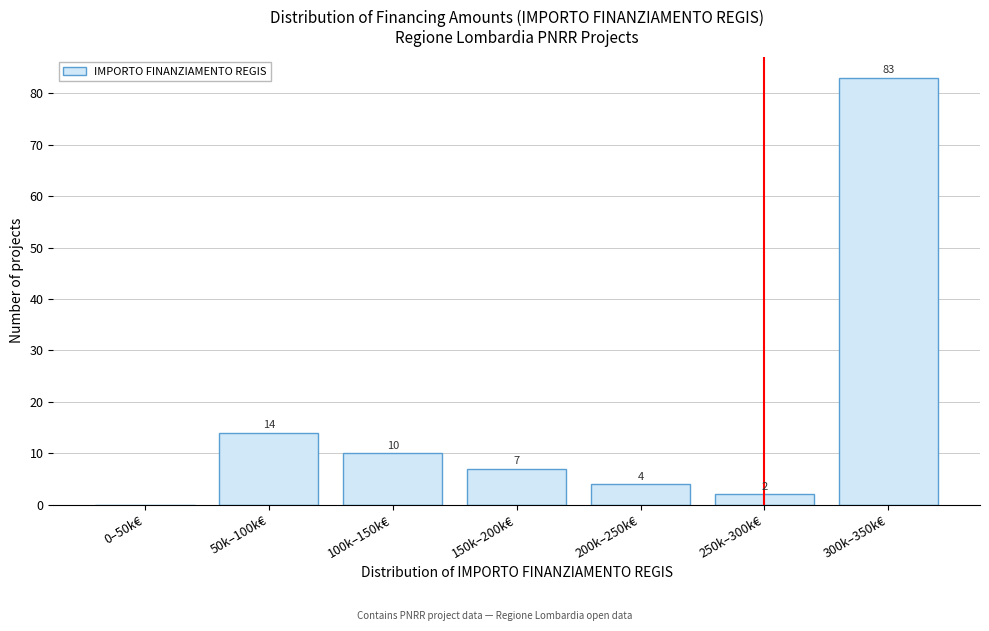

Reading left to right, transcribe all the data shown in this chart.

0–50k€=0	50k–100k€=14	100k–150k€=10	150k–200k€=7	200k–250k€=4	250k–300k€=2	300k–350k€=83